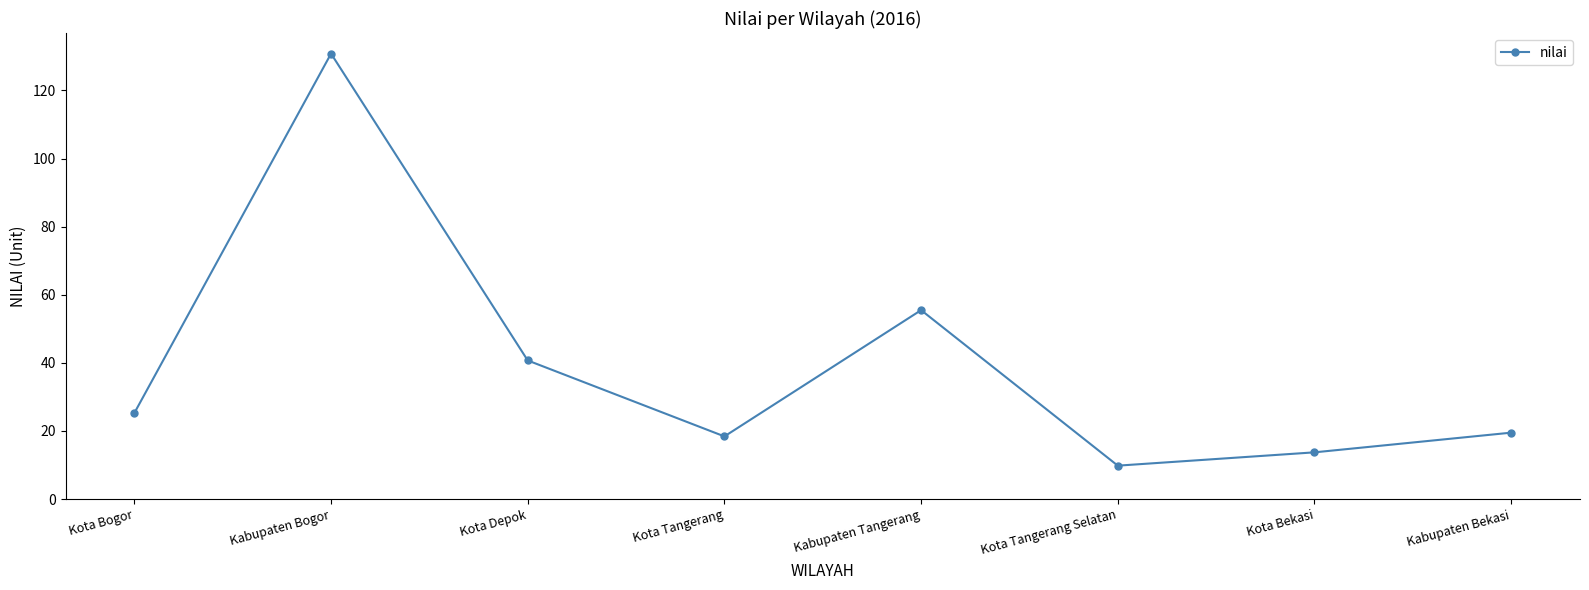

What is the greatest value displayed?

130.8